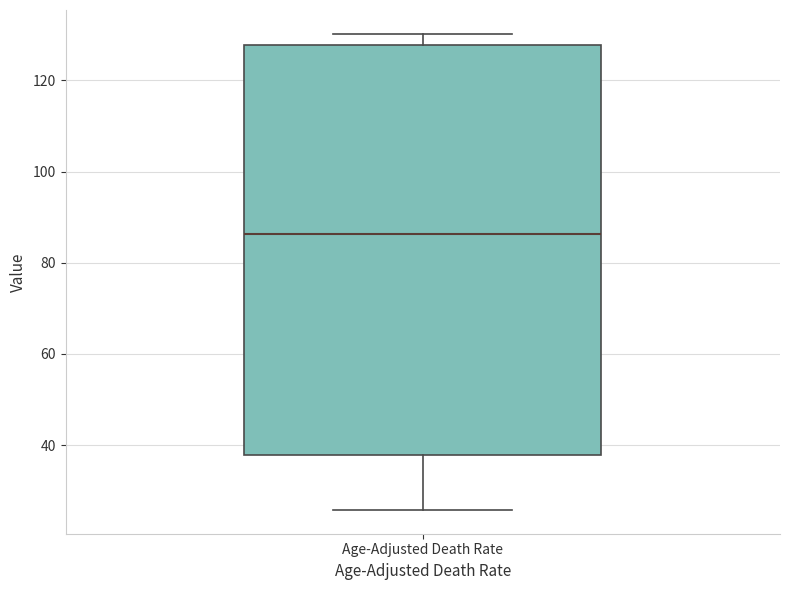

Transcribe this box plot: give where the median line is, the range the box spans, and where the two whiskers end, as read against the y-axis. The values are not printed on the chart, so give them approximately, as read against the axis.

median 86, box 38 to 128, whiskers 26 to 130